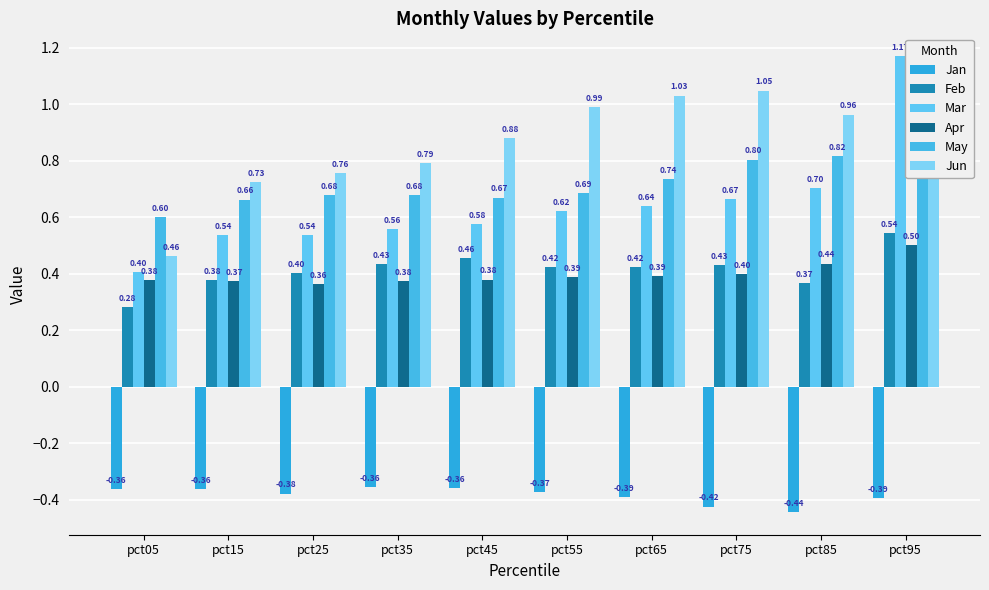

What are all the series names shown in the legend?

Jan, Feb, Mar, Apr, May, Jun